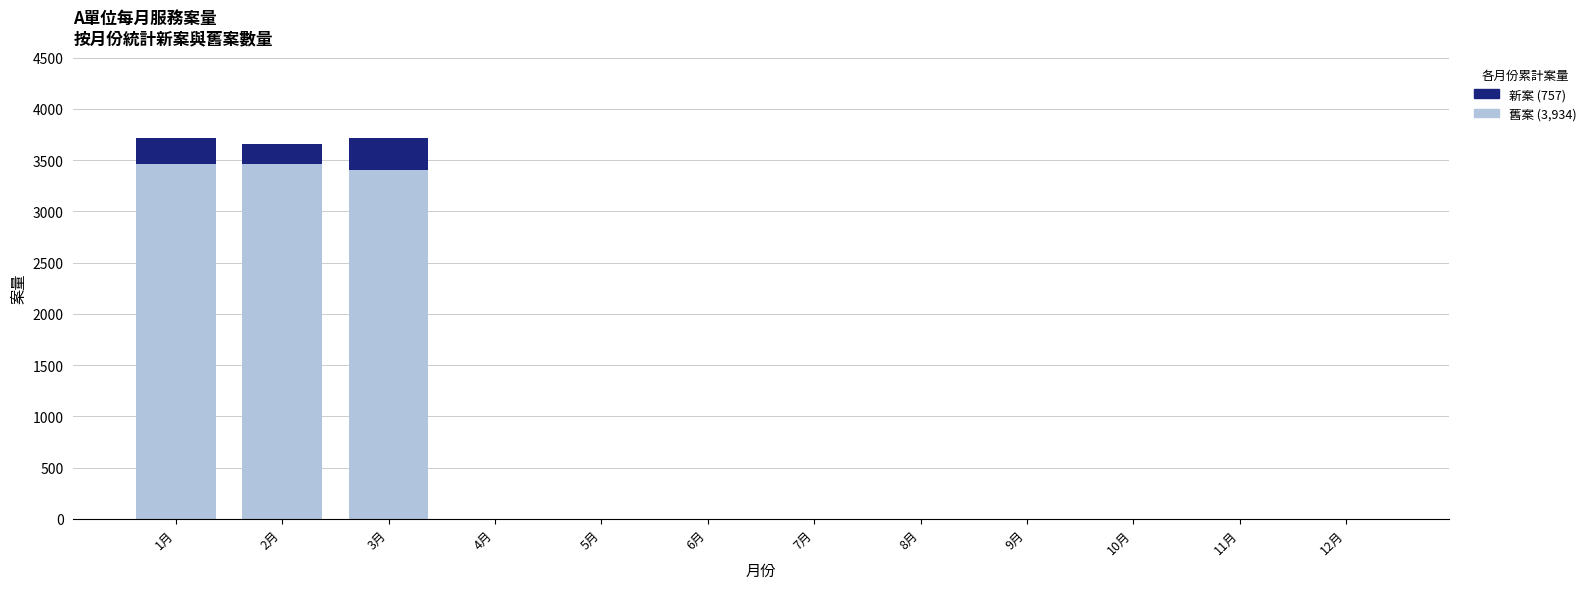

List the labels in order of 舊案 (3,934) value, smallest first.

4月, 5月, 6月, 7月, 8月, 9月, 10月, 11月, 12月, 3月, 2月, 1月